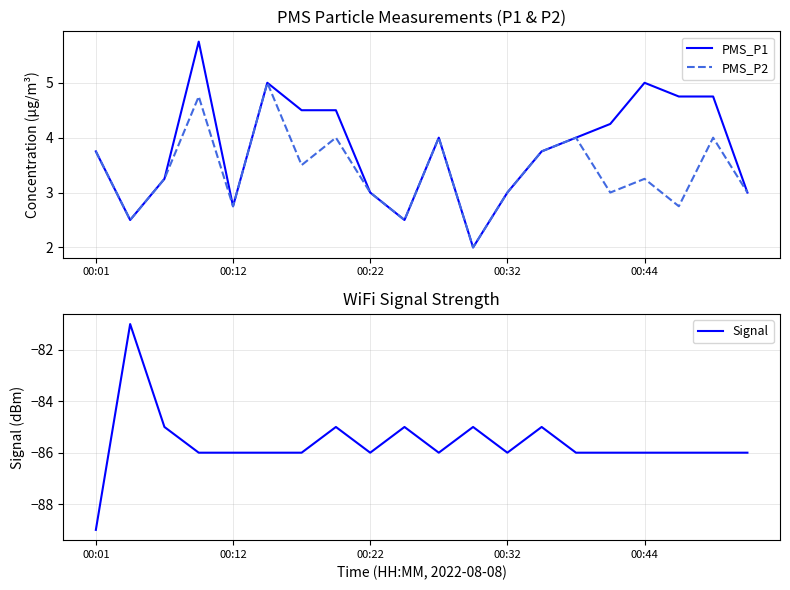

What is the maximum value for PMS_P2?

5.0